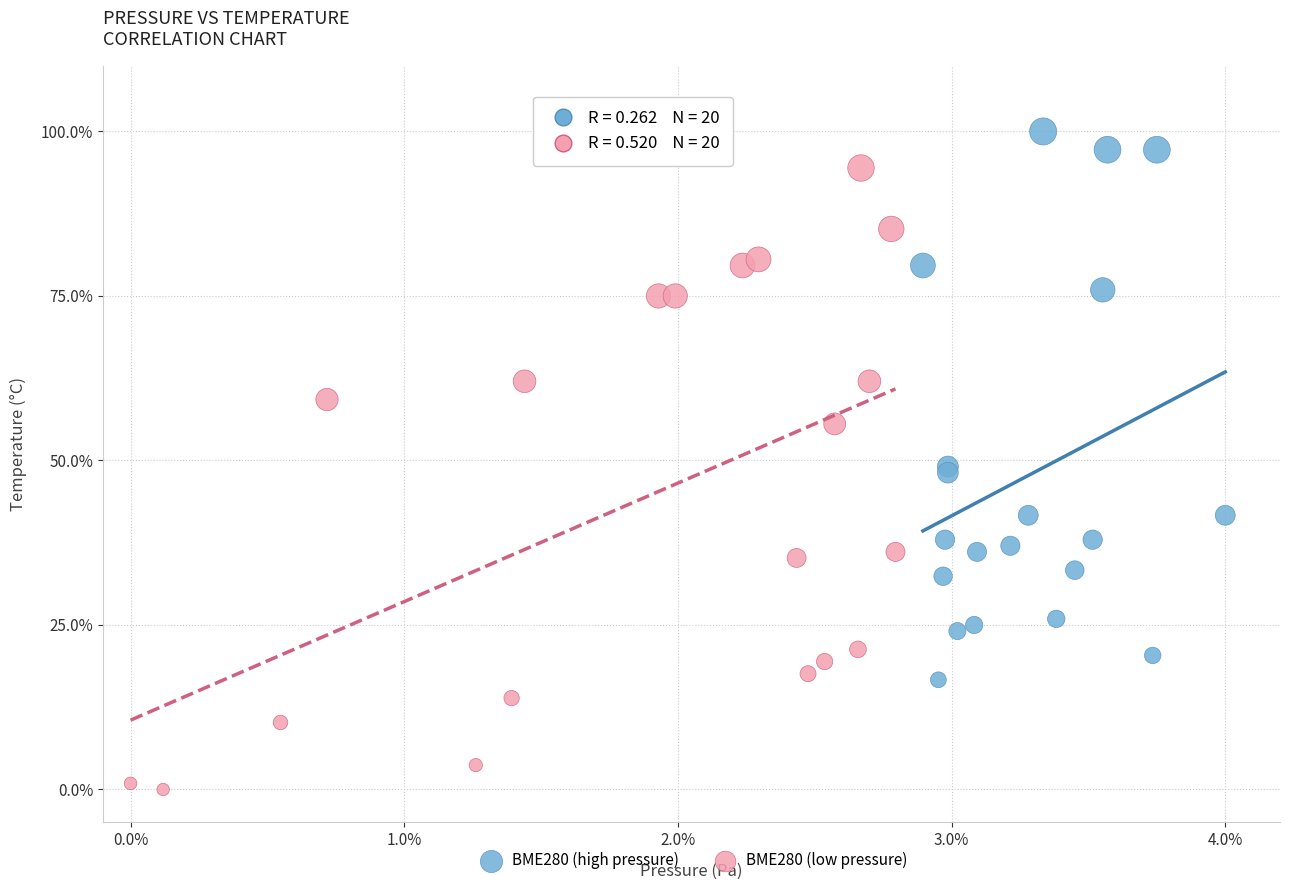

Which series has the largest Y range (max minus min)?

BME280 (low pressure)